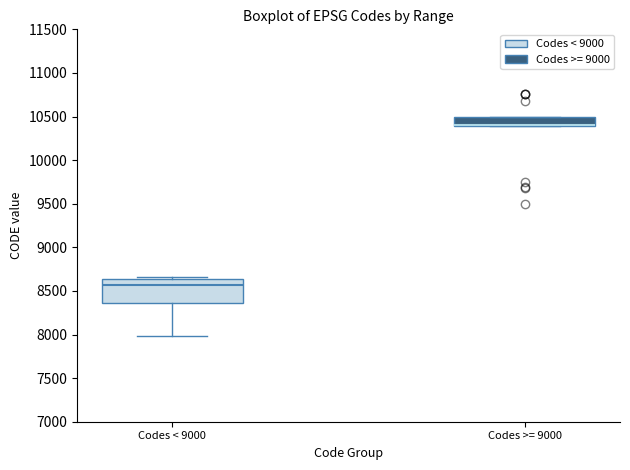

Where is the upper edge of the box for Codes >= 9000 on the y-axis? The values are not printed on the chart, so give them approximately, as read against the axis.

10500